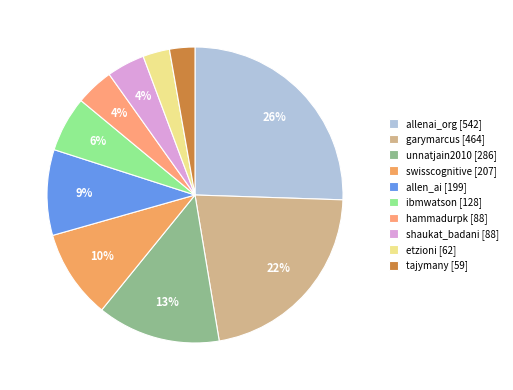

Is swisscognitive the majority of the pie?

No